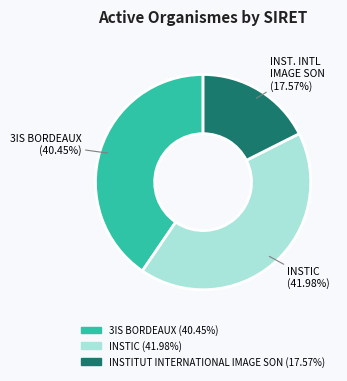

How many segments does this pie chart have?

3